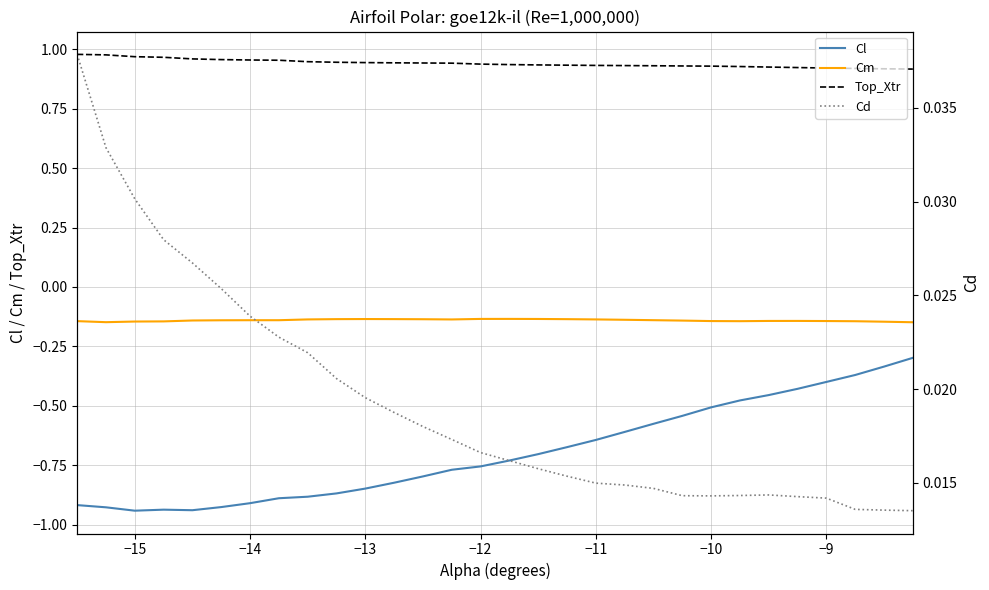

True or false: Cl and Cm intersect in this chart.

False